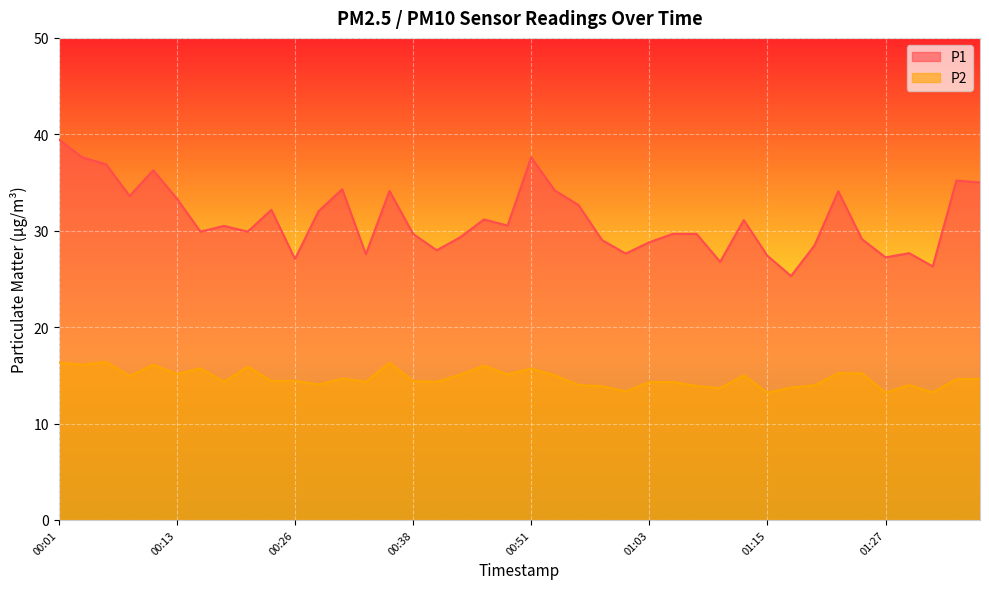

How many data points in P2 are above 14?

29